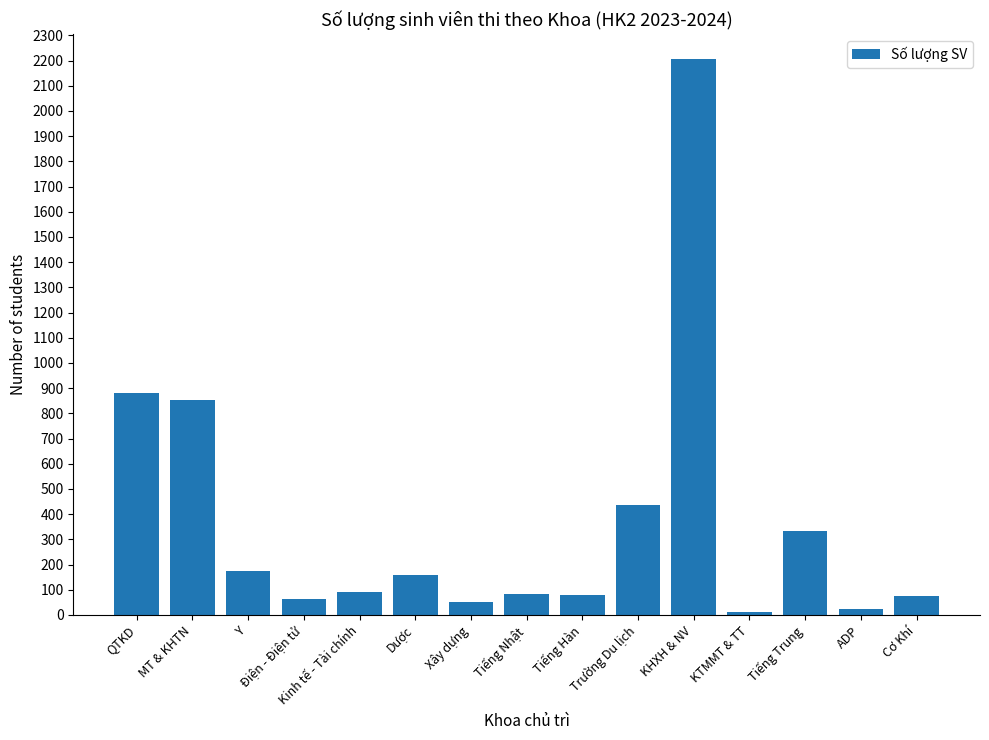

Which has a higher value, KHXH & NV or Dược?

KHXH & NV